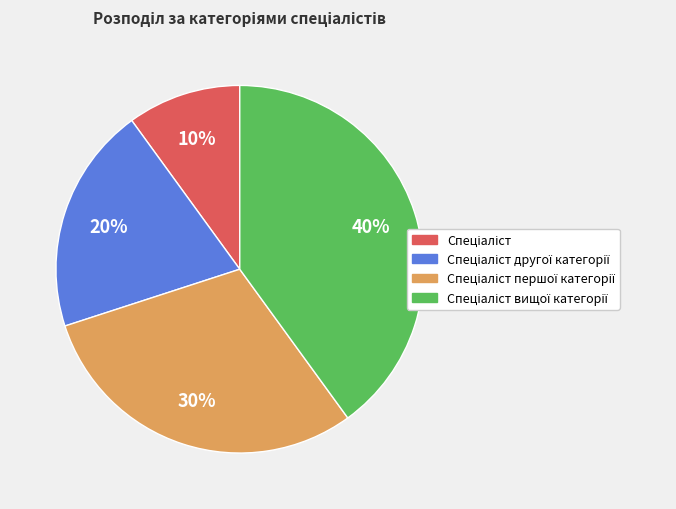

To the nearest percent, what is the difference between the largest and smallest slice percentages?

30%